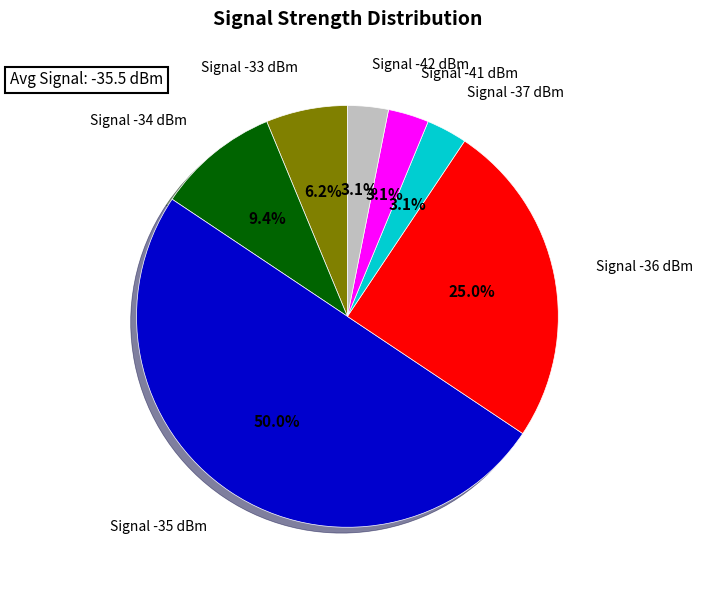

How many segments does this pie chart have?

7